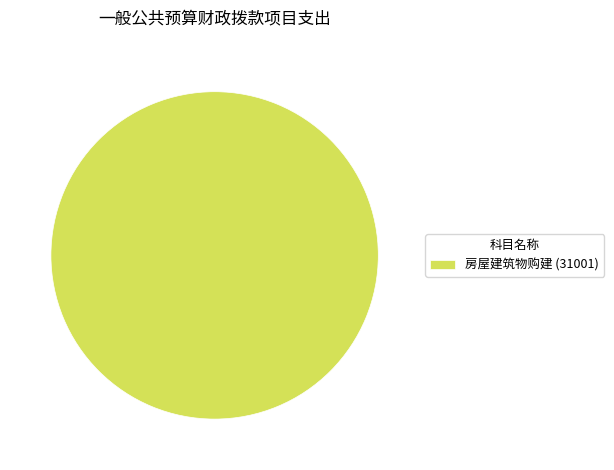

Rank the categories by value from highest to lowest.

房屋建筑物购建 (31001)